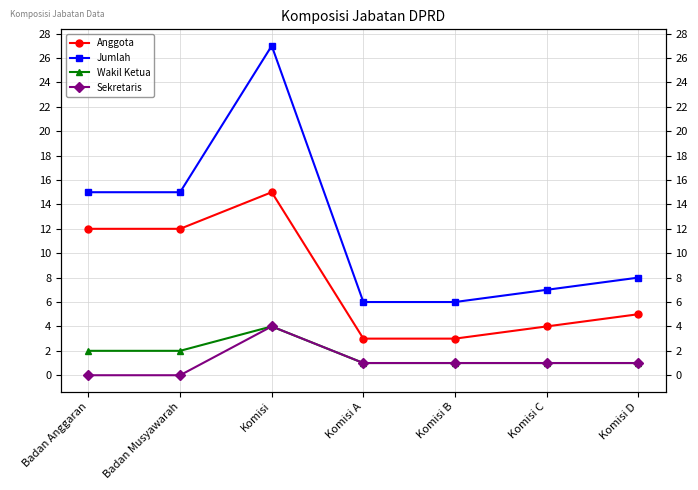

What is the difference between the Sekretaris values at Komisi C and Badan Anggaran?

1